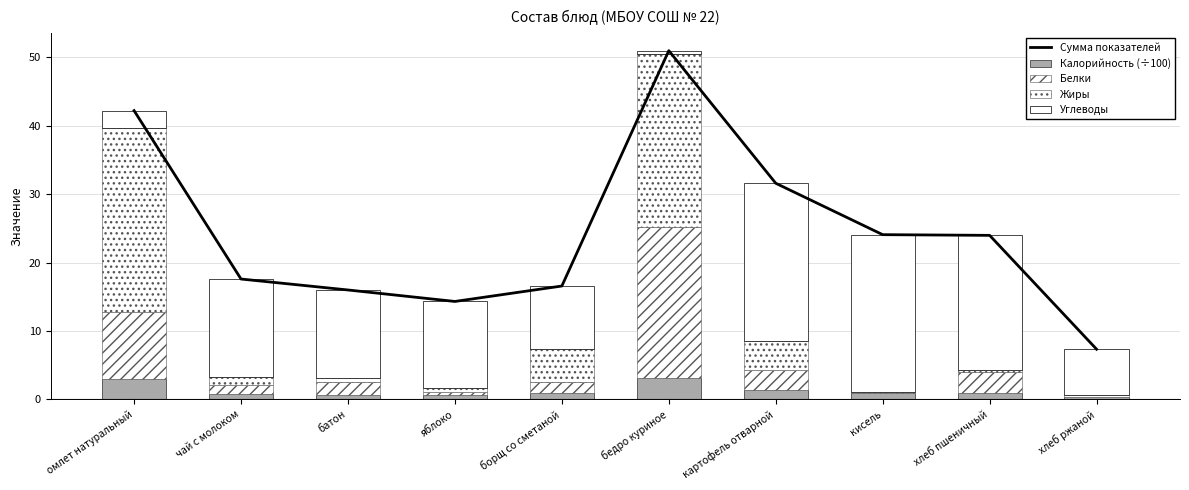

What is the value of the Калорийность (÷100) bar at the 7th from the left?

1.4